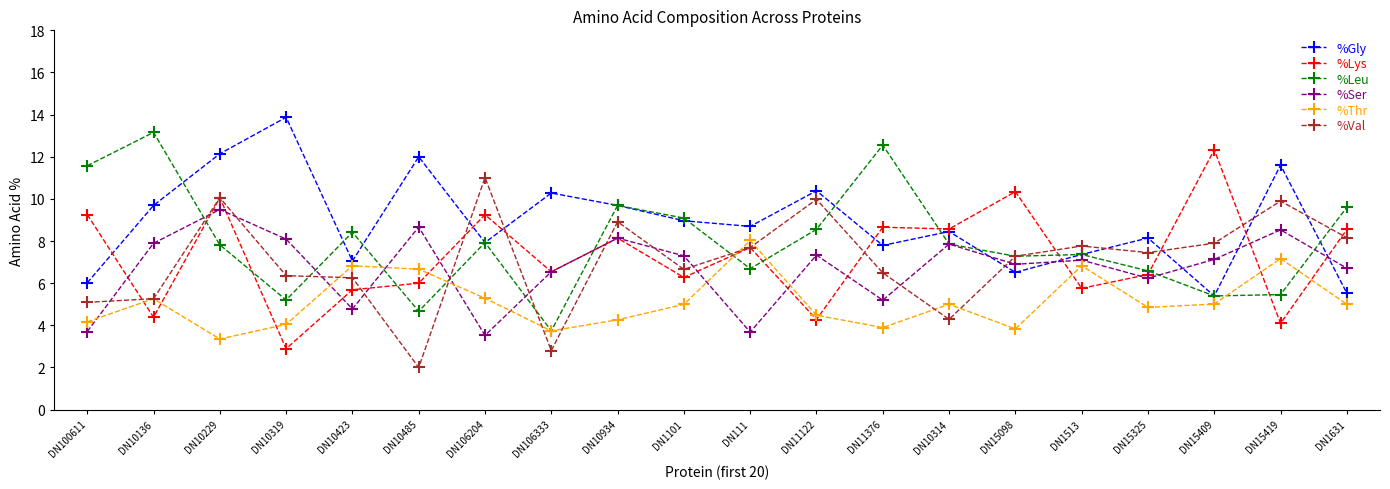

What is the difference between the maximum and minimum values in the %Val series?

9.0